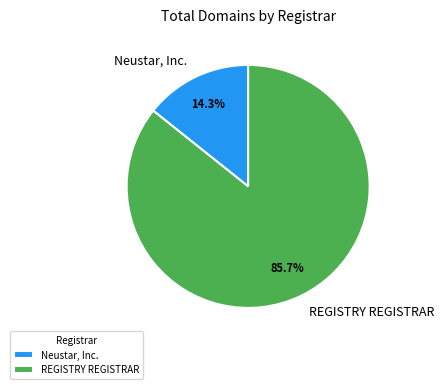

What is the largest slice in the pie chart?

REGISTRY REGISTRAR